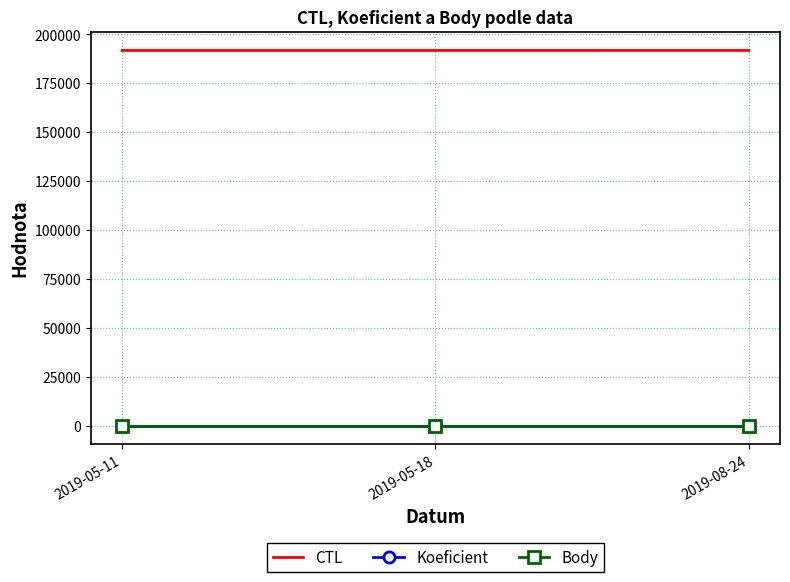

Rank the categories by CTL value from highest to lowest.

2019-08-24, 2019-05-18, 2019-05-11